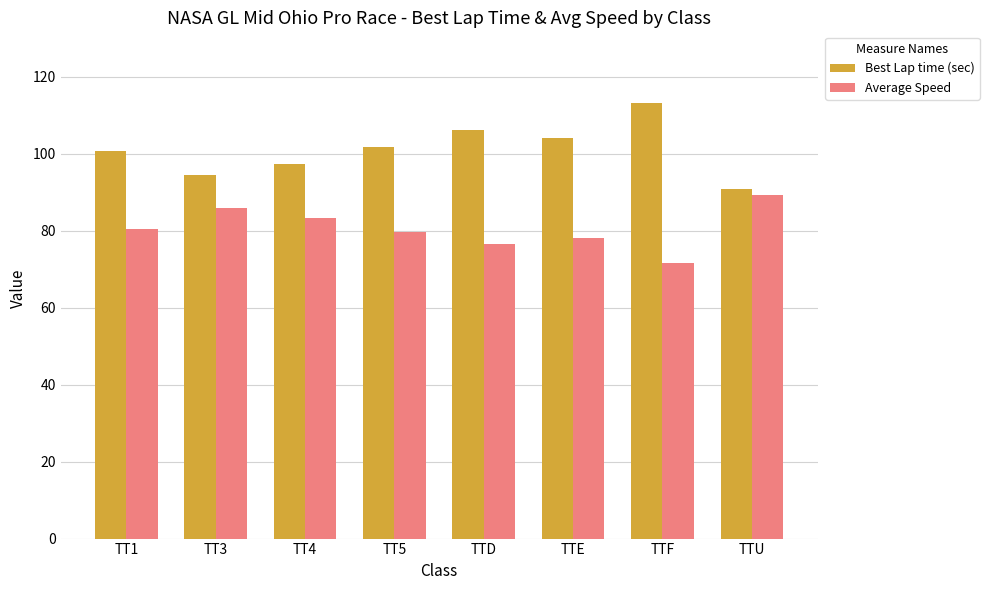

What is the label of the 3rd bar from the left?

TT4